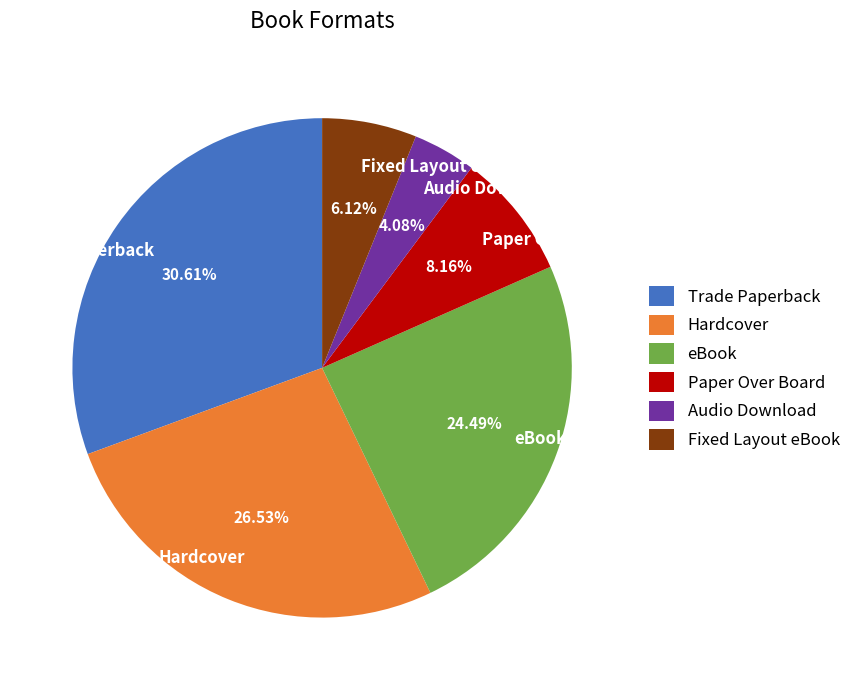

Which category has the biggest portion of the pie?

Trade Paperback